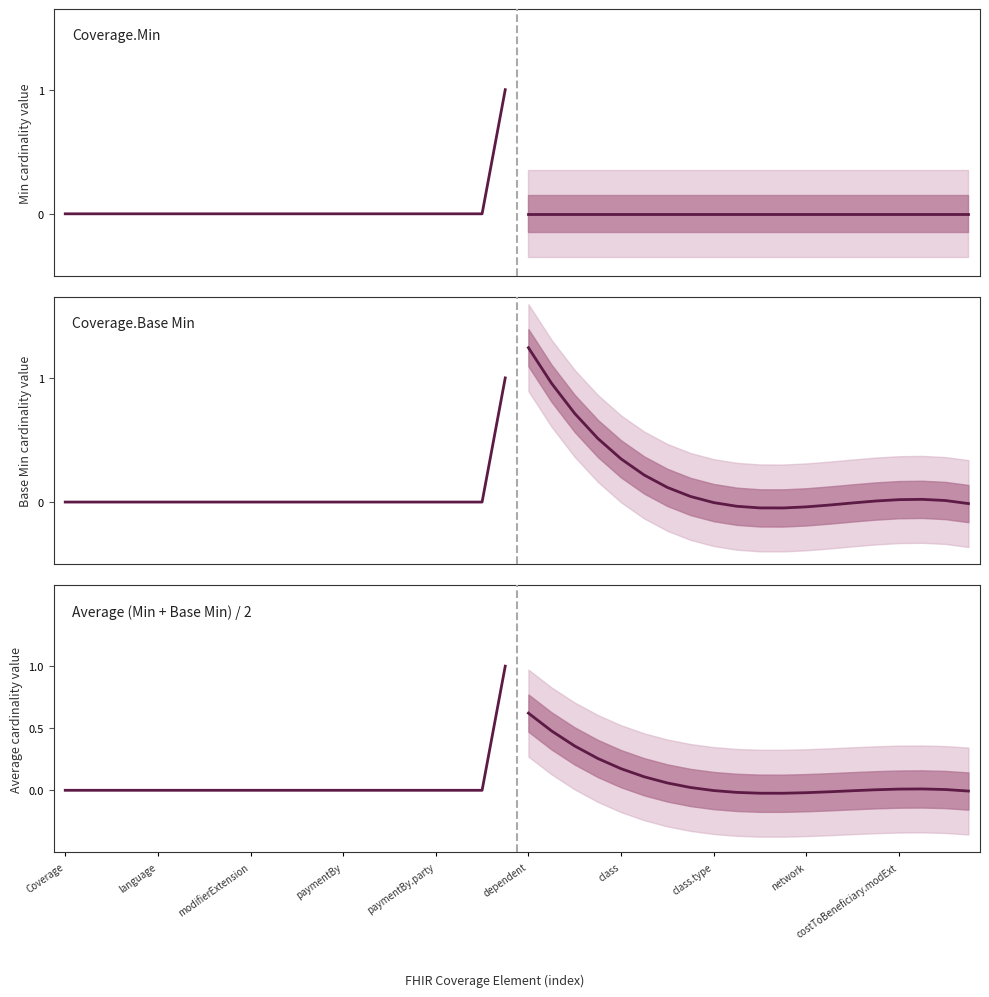

Is this an area chart (filled region under the line)?

No